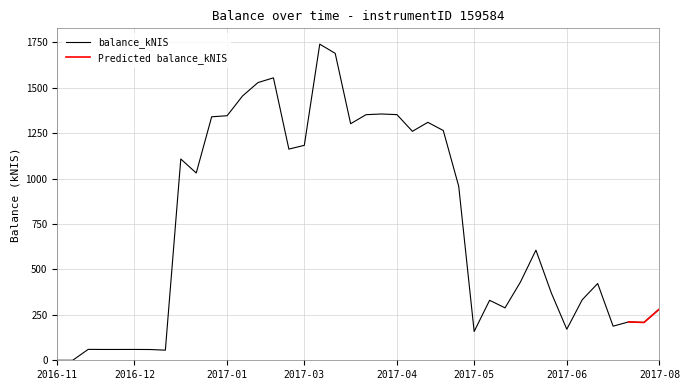

At which category does the data reach its first local peak?

2016-11-24